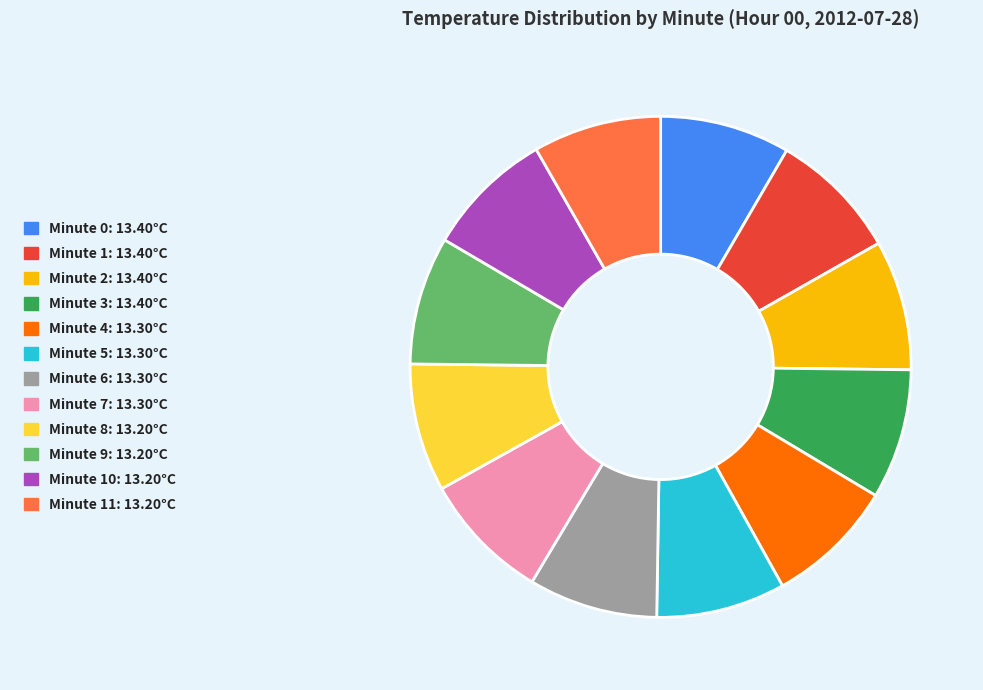

Is there a majority slice in this chart?

No